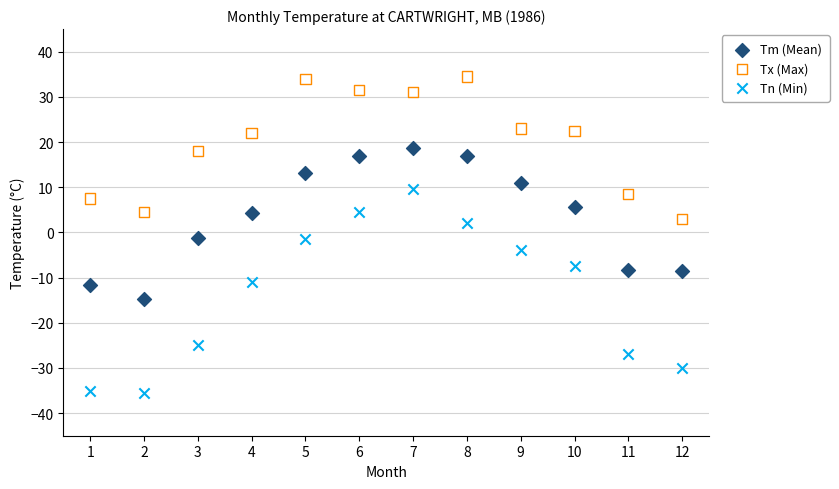

What are all the series names shown in the legend?

Tm (Mean), Tx (Max), Tn (Min)